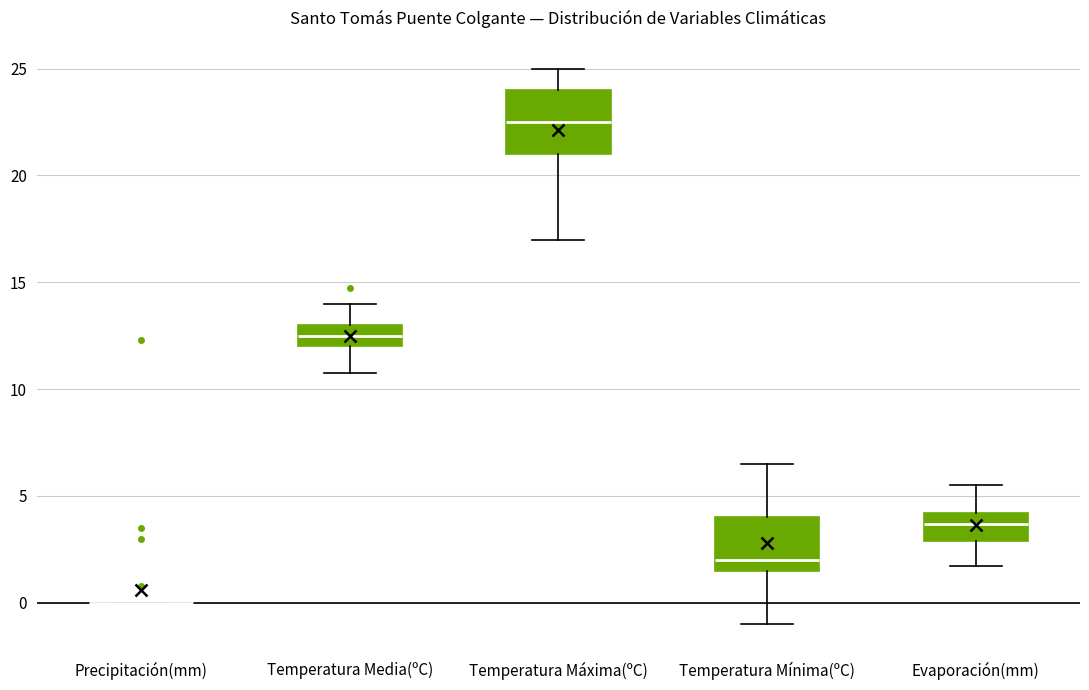

Where does the upper whisker of the box for Temperatura Mínima(ºC) end on the y-axis? The values are not printed on the chart, so give them approximately, as read against the axis.

6.5